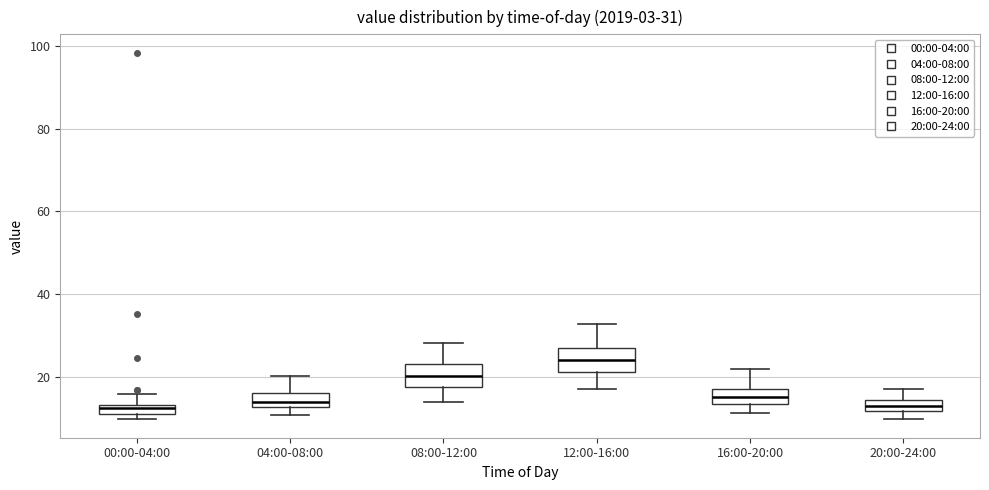

Which box has the highest median line?

12:00-16:00